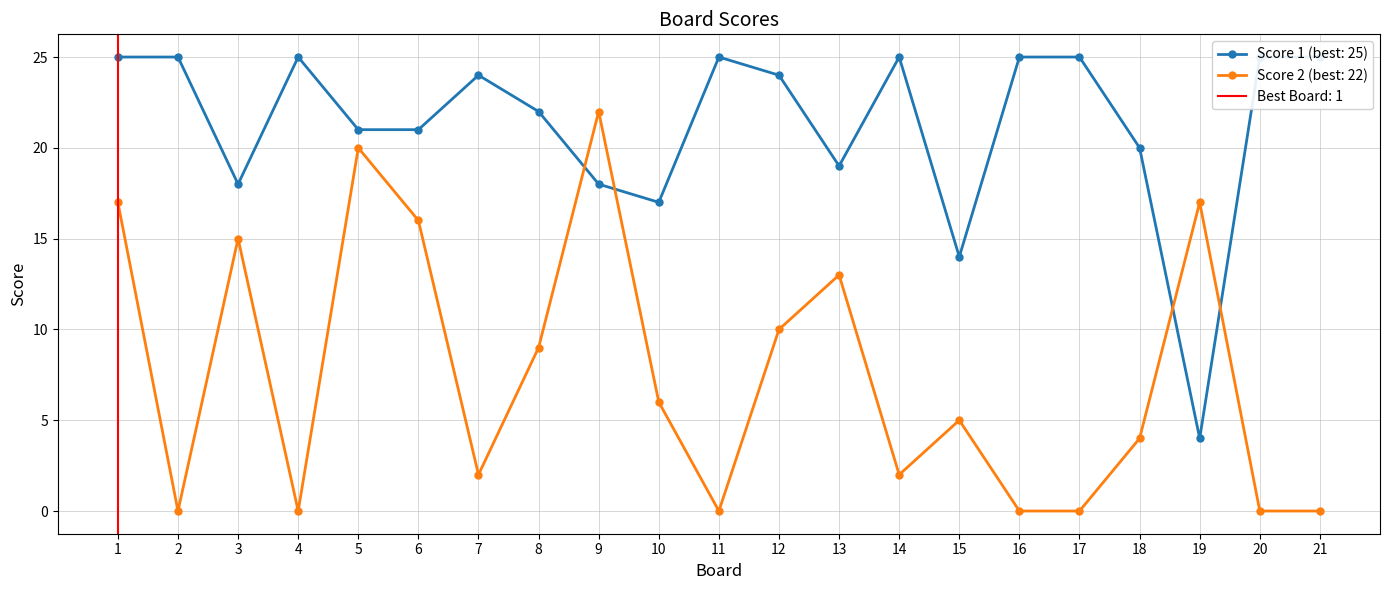

At how many categories does at least one series exceed 14?

20